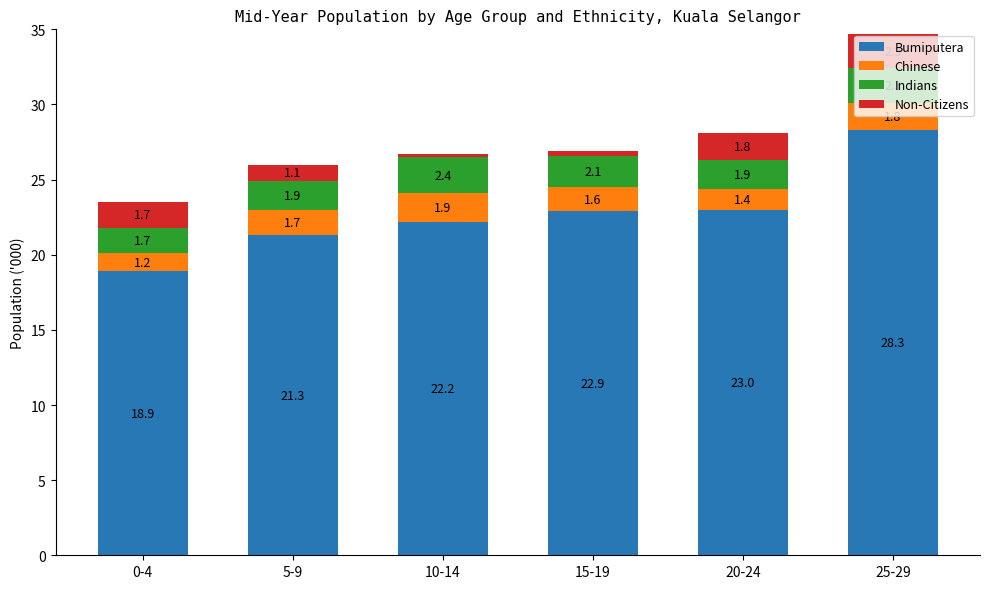

Does the chart contain any negative values?

No